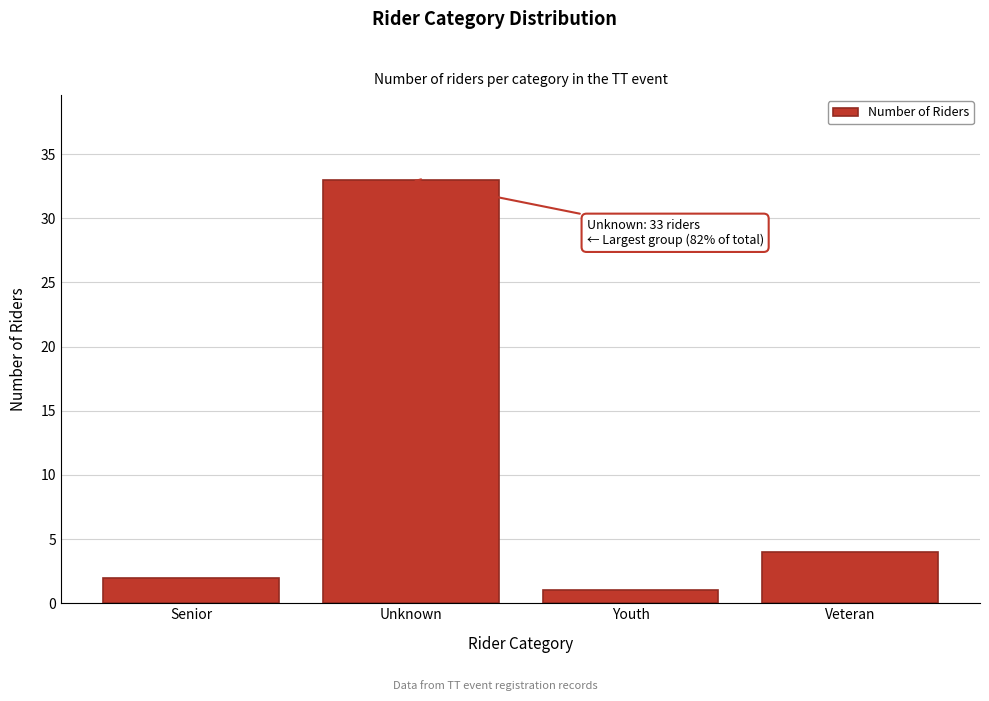

Reading left to right, what are all the values shown in this chart?

2	33	1	4